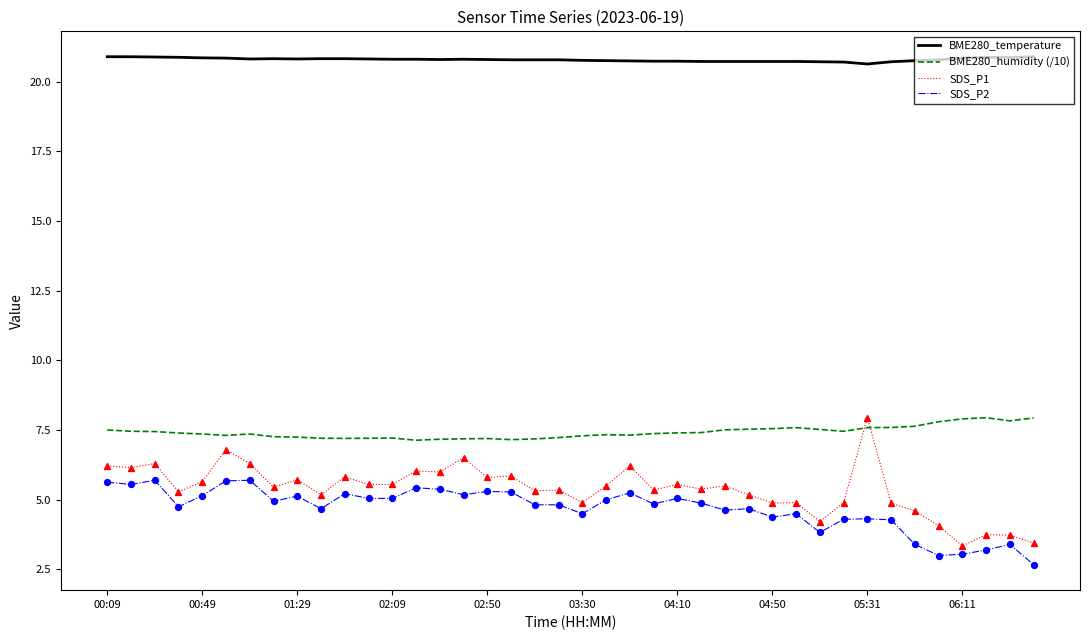

At how many categories does at least one series exceed 15?

40